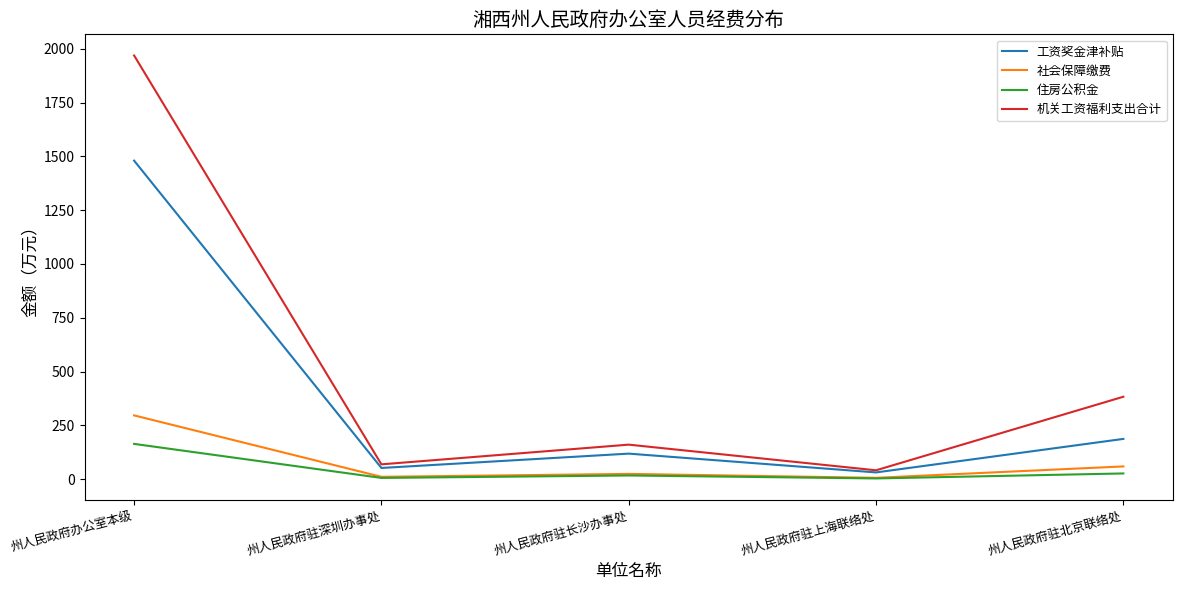

What is the greatest value displayed?

1968.7